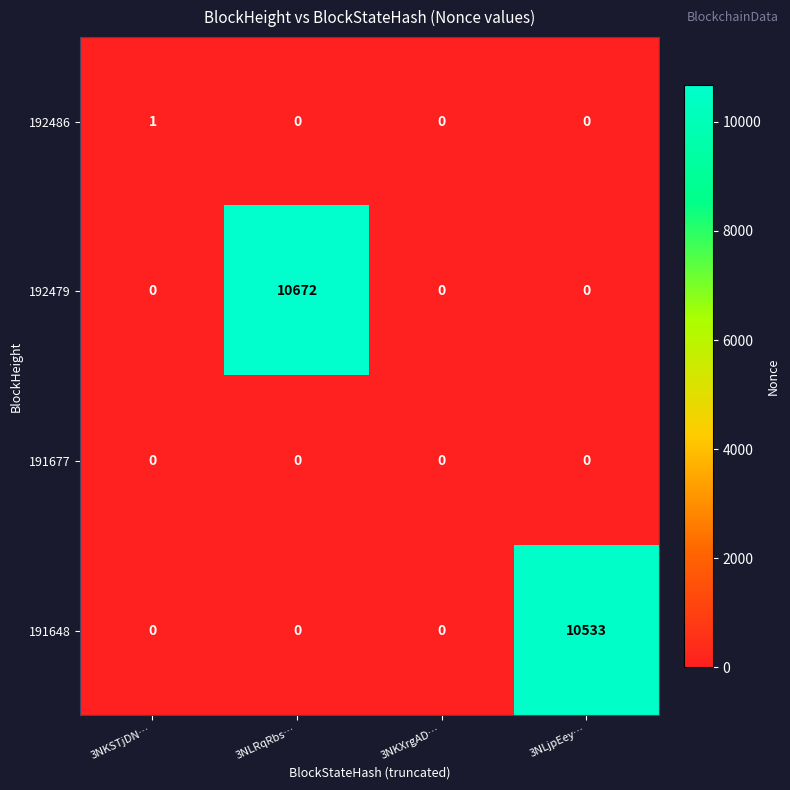

Which series has the largest range (max minus min)?

192479